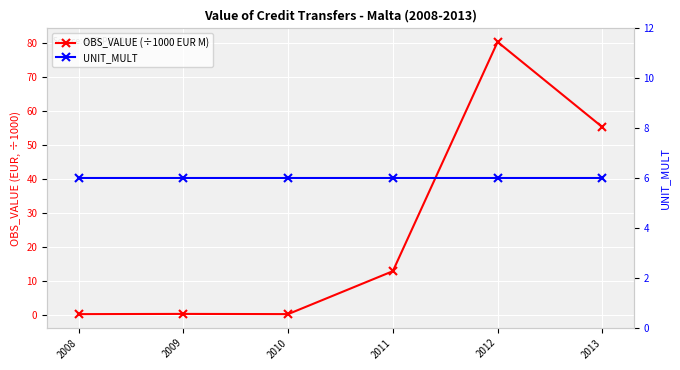

List the series in order of their peak value, lowest first.

UNIT_MULT, OBS_VALUE (÷1000 EUR M)